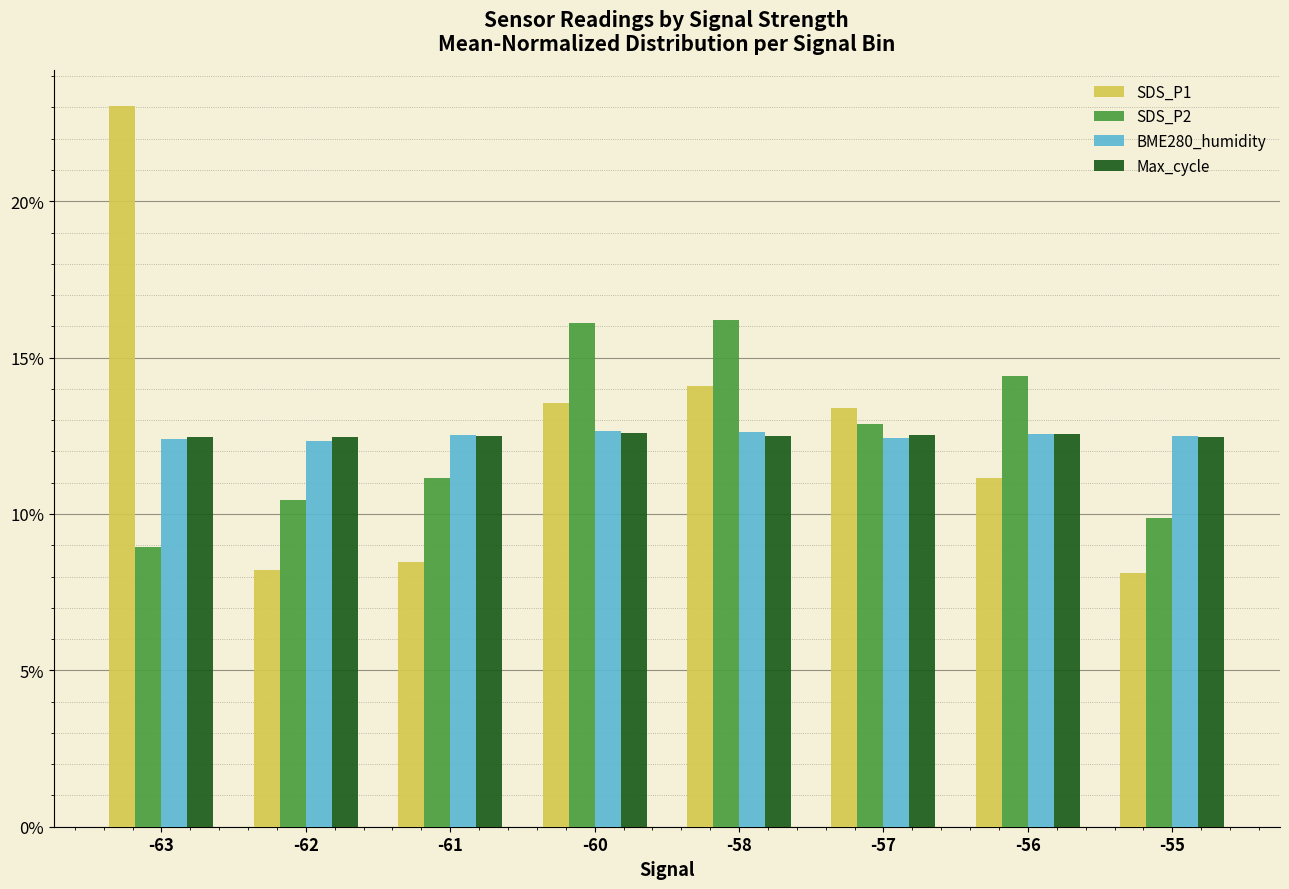

What is the value of the SDS_P1 bar at the 6th from the left?

13.4